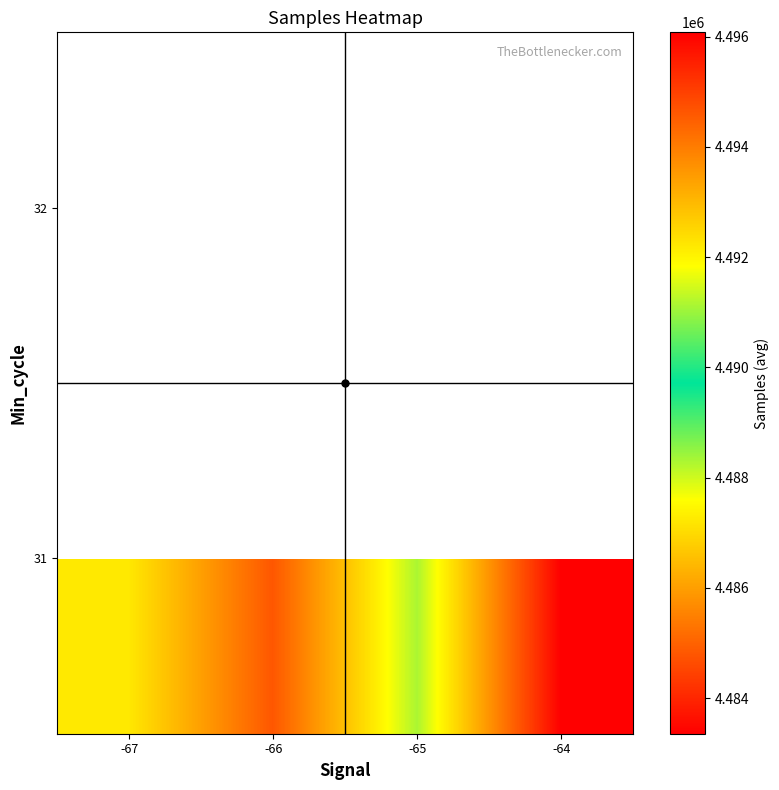

Is the value of 32 at -66 greater than the value of 31 at -64?

No